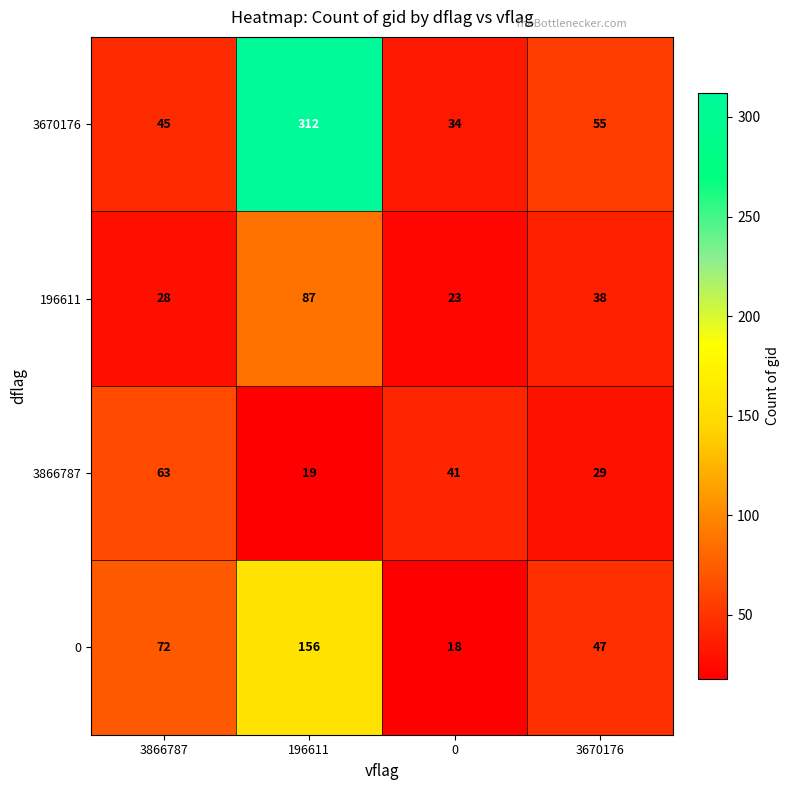

The 3866787 series shows 27 at 0. True or false?

False